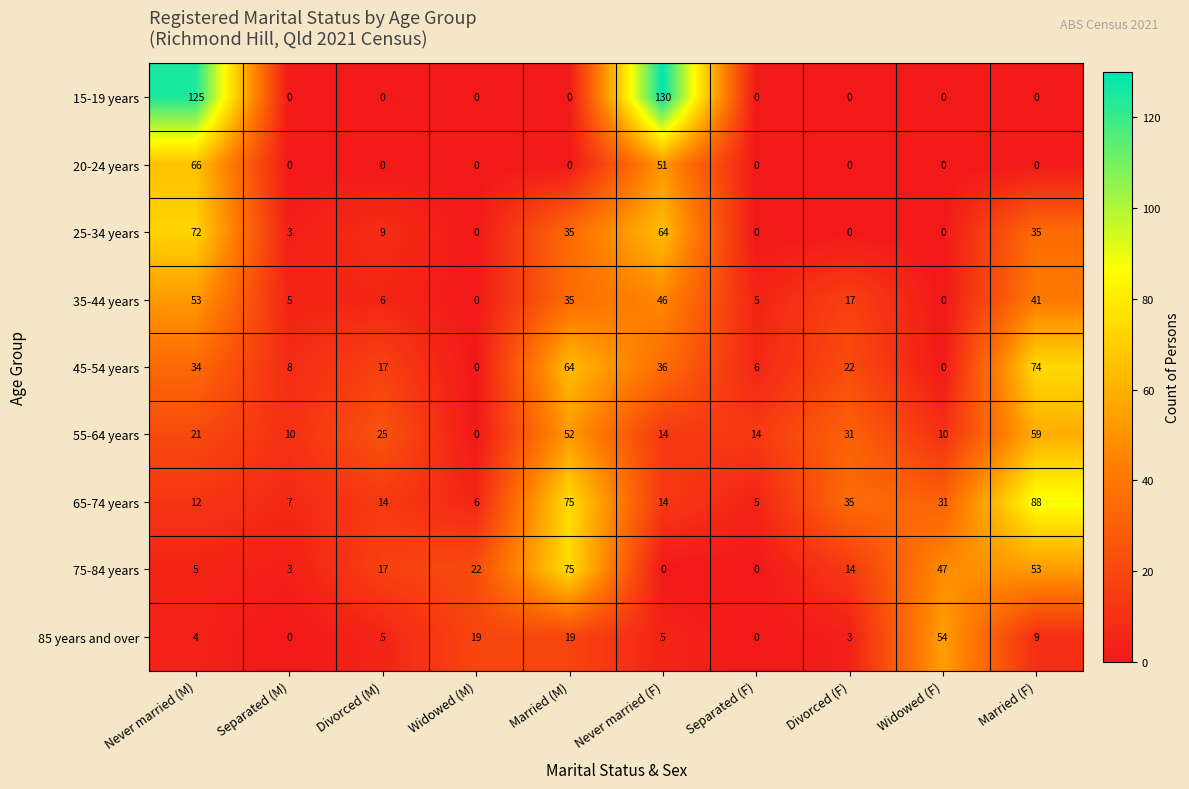

The 15-19 years series shows 0 at Separated (M). True or false?

True